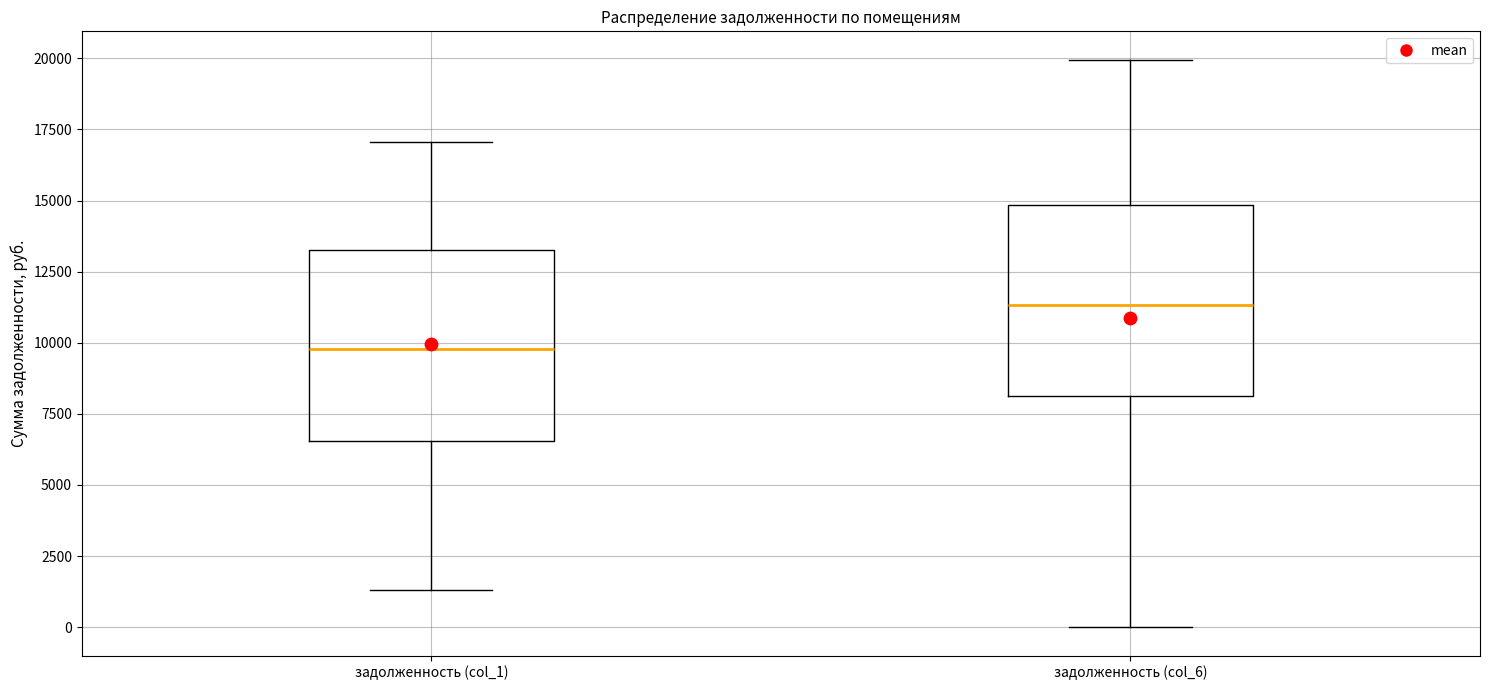

Reading left to right, transcribe this box plot: for each box, give where its median line is, the range the box spans, and where its two whiskers end, as read against the y-axis. The values are not printed on the chart, so give them approximately, as read against the axis.

задолженность (col_1): median 10000, box 6500 to 13000, whiskers 1500 to 17000
задолженность (col_6): median 11500, box 8000 to 15000, whiskers 0 to 20000